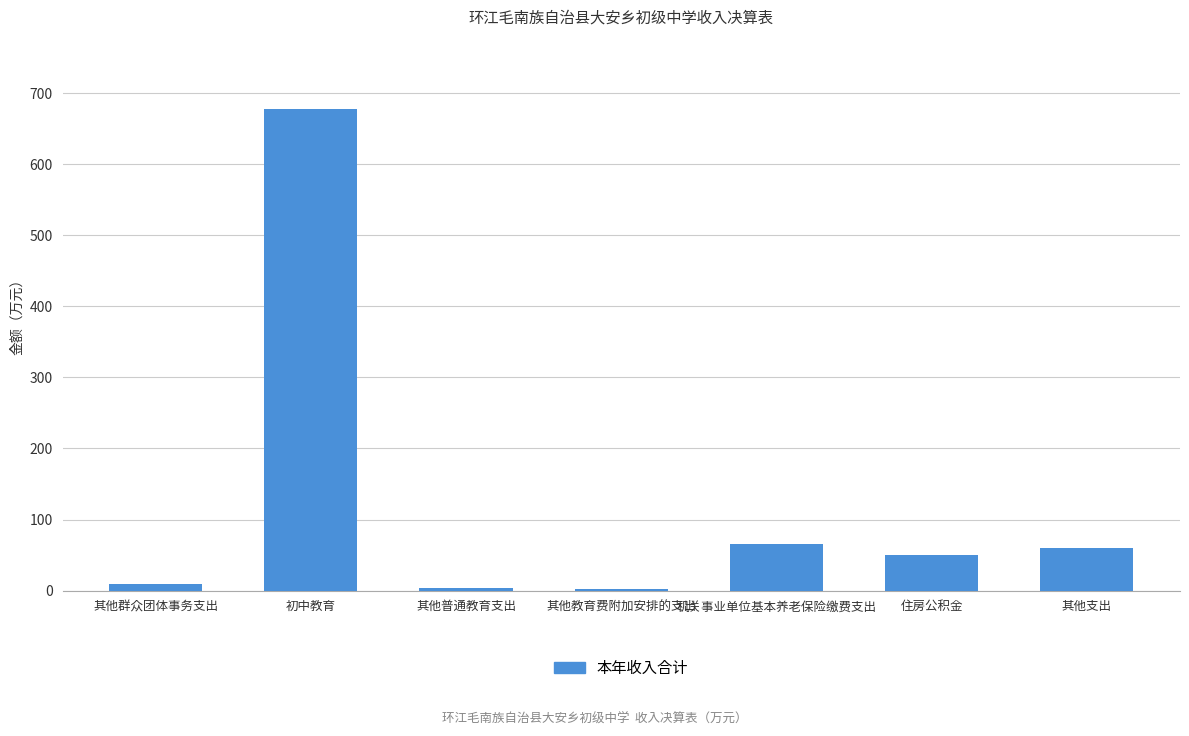

Read the value at 其他教育费附加安排的支出.

1.6